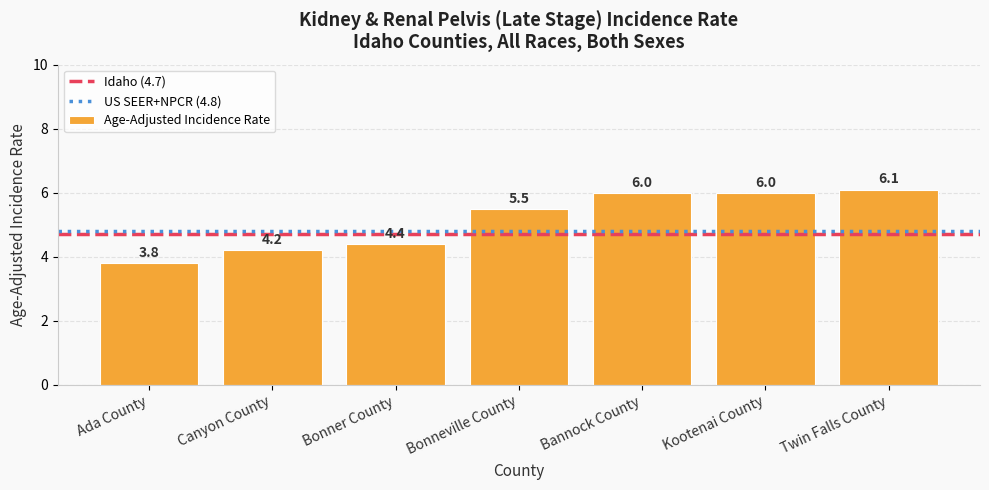

Reading left to right, list all the values displayed in this chart.

Ada County=3.8	Canyon County=4.2	Bonner County=4.4	Bonneville County=5.5	Bannock County=6.0	Kootenai County=6.0	Twin Falls County=6.1